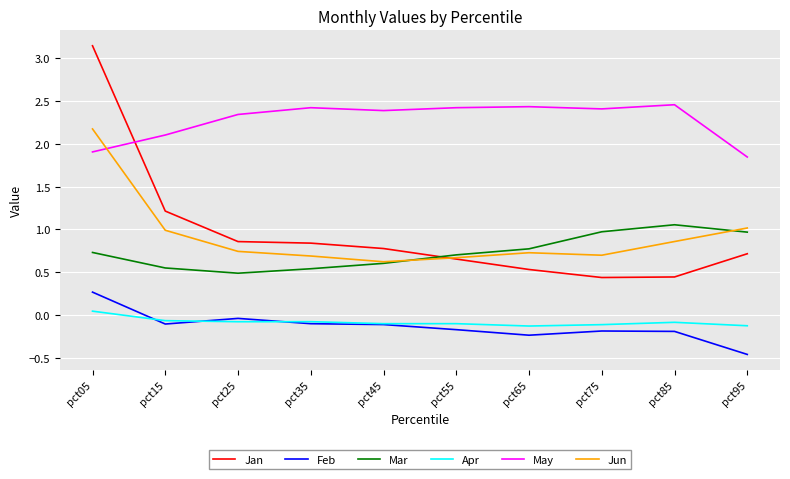

True or false: Feb and Jun cross at least once.

False